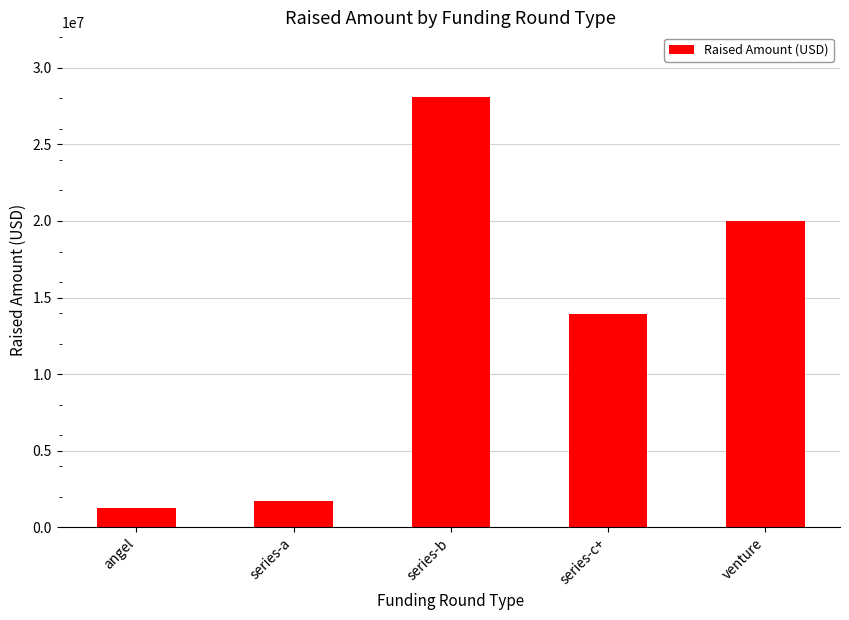

What is the ratio of the value at series-b to the value at venture?

1.4